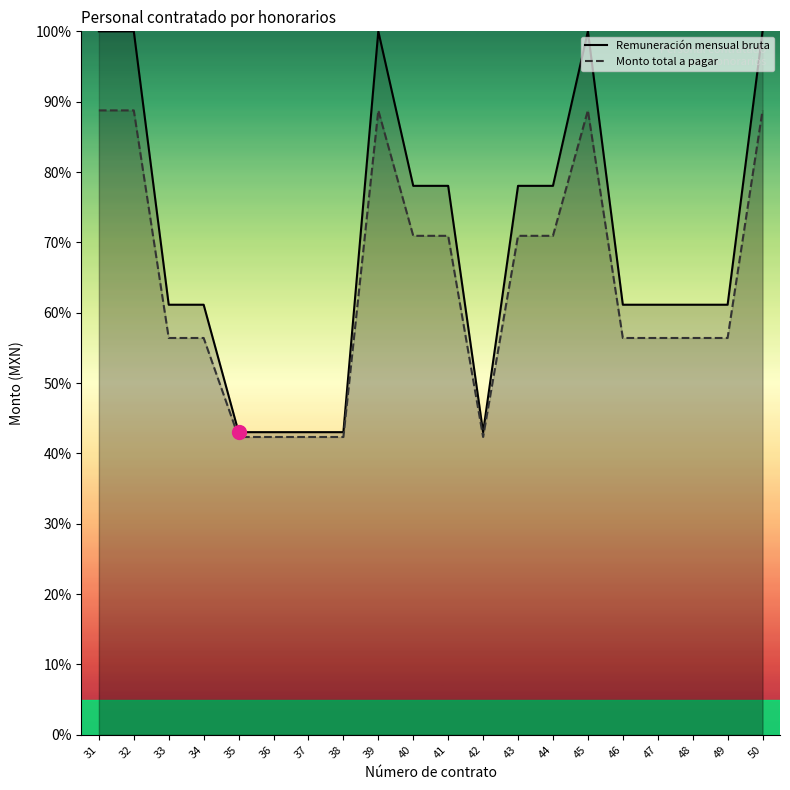

Rank the series by their average value, from highest to lowest.

Remuneración mensual bruta, Monto total a pagar